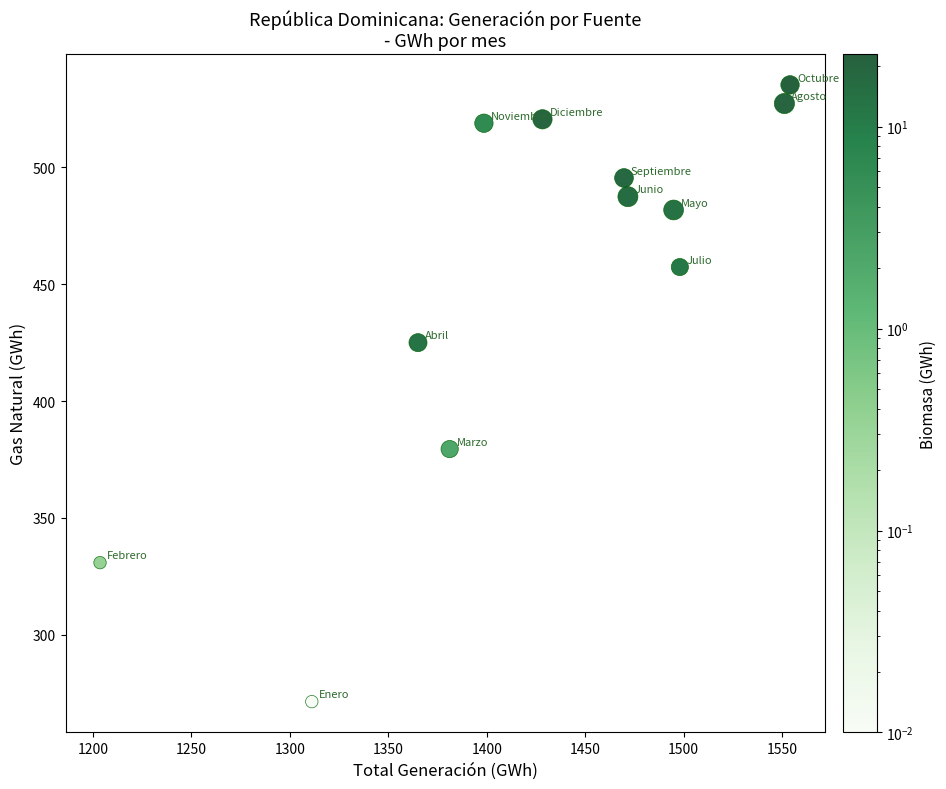

What is the range of X values (max minus min)?

350.3